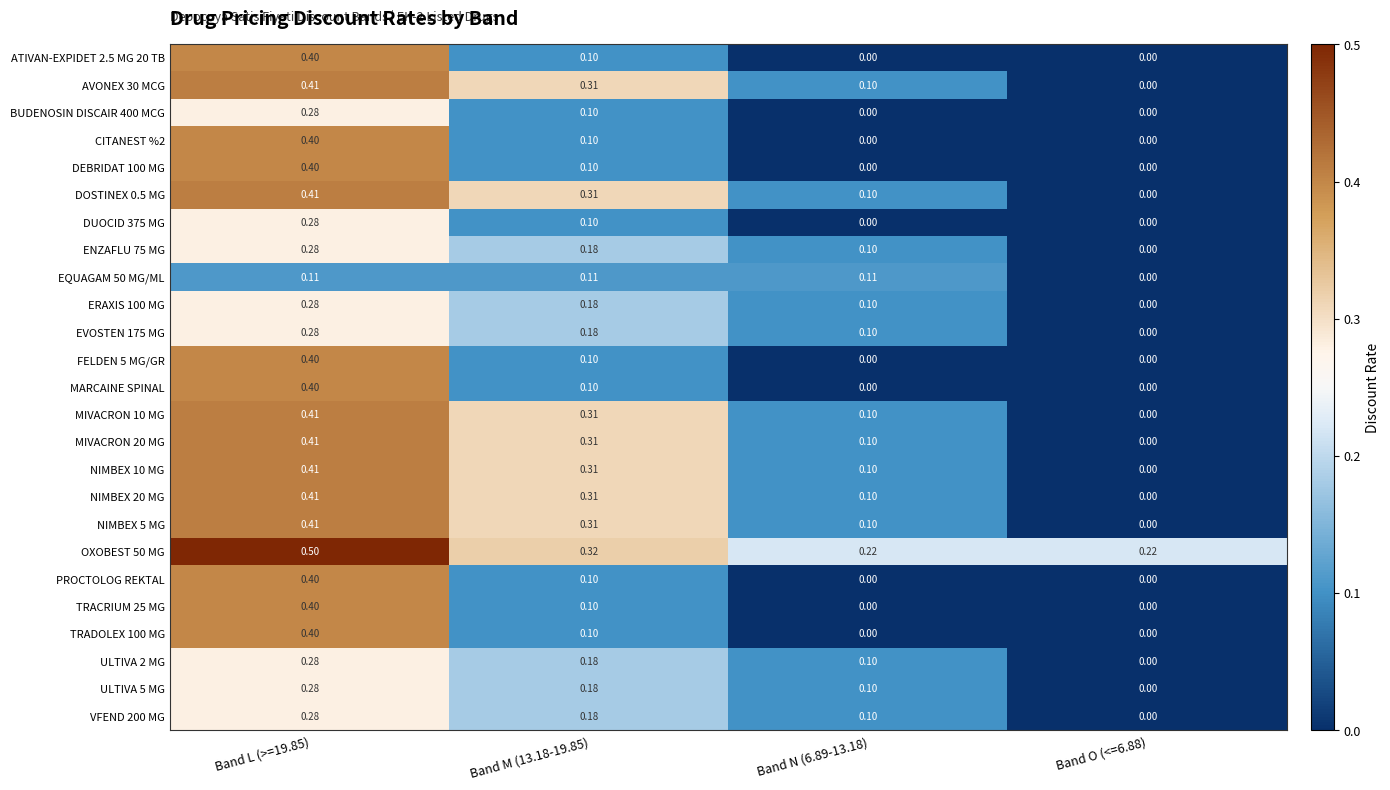

Is the value of ERAXIS 100 MG at Band L (>=19.85) greater than the value of MIVACRON 20 MG at Band L (>=19.85)?

No